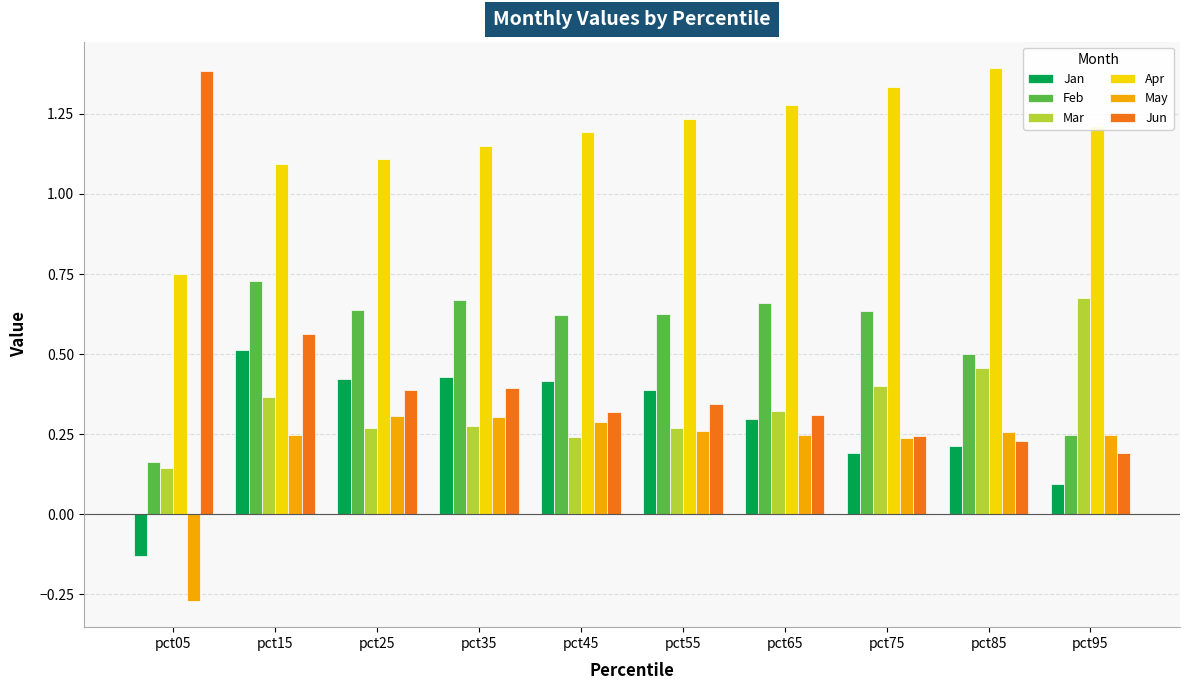

At which label does Jun reach its peak?

pct05